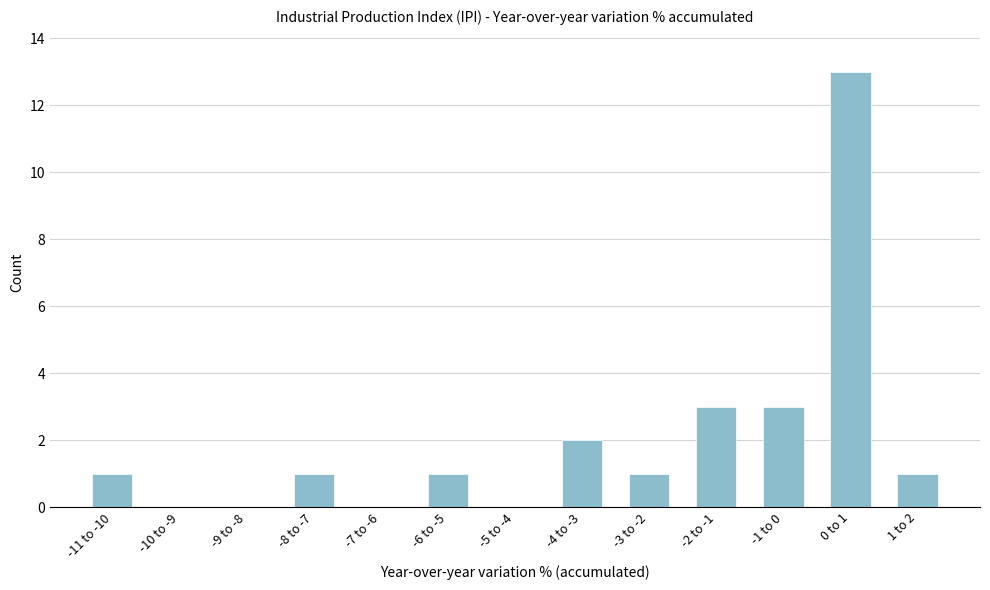

Reading left to right, extract all data points from this chart.

-11 to -10=1	-10 to -9=0	-9 to -8=0	-8 to -7=1	-7 to -6=0	-6 to -5=1	-5 to -4=0	-4 to -3=2	-3 to -2=1	-2 to -1=3	-1 to 0=3	0 to 1=13	1 to 2=1